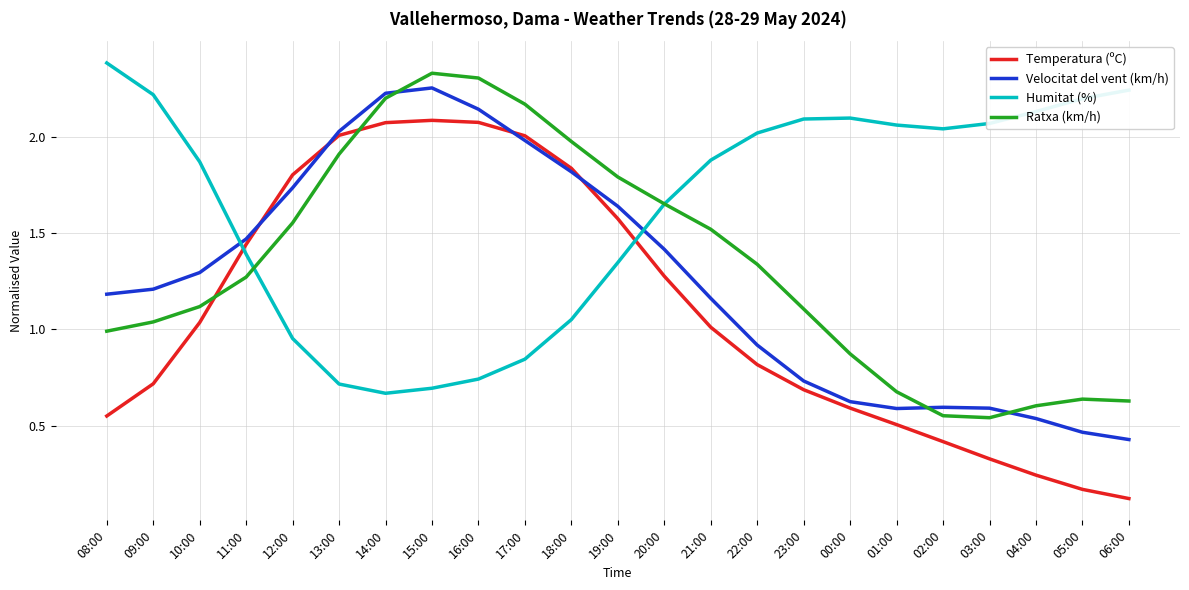

At which label does Ratxa (km/h) reach its peak?

15:00